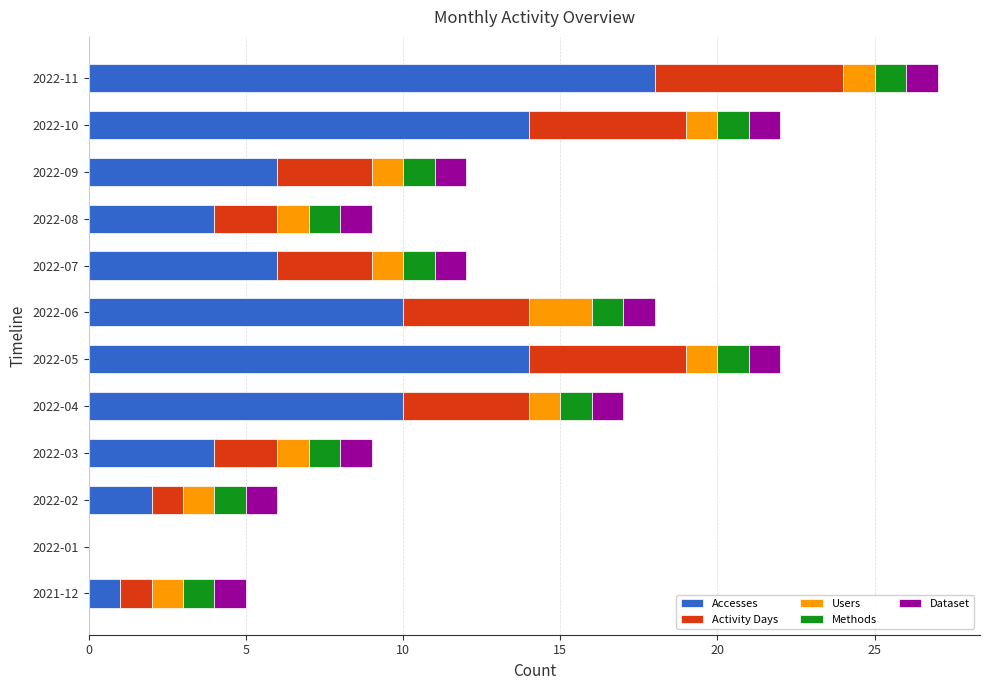

What is the maximum value for Accesses?

18